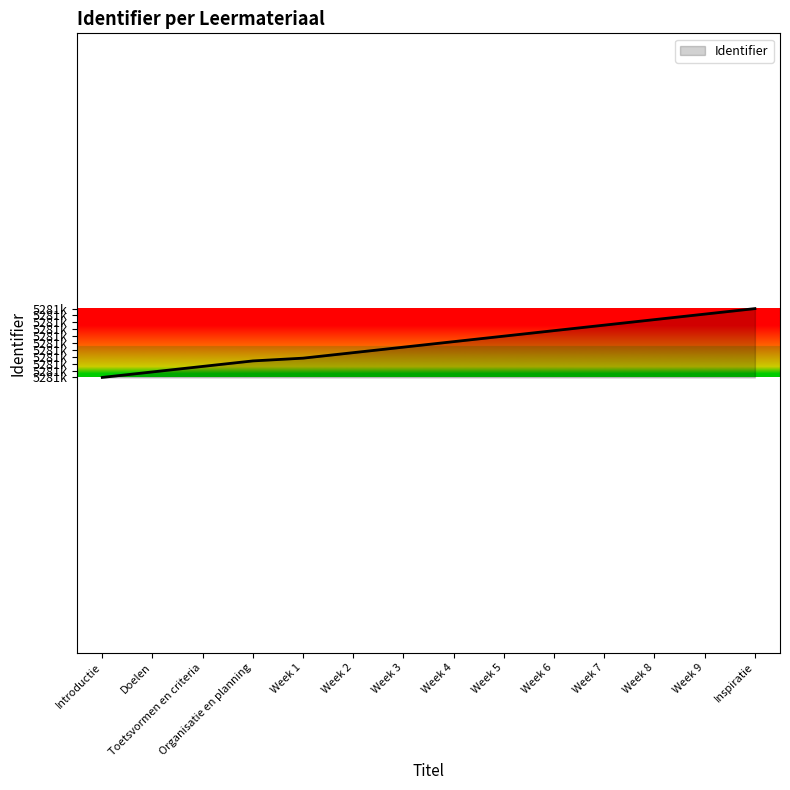

Does the chart display data point markers on the line(s)?

No